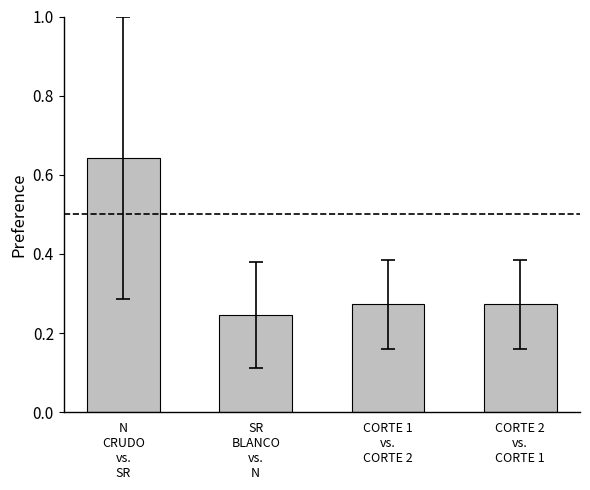

How many bars are there in total?

4